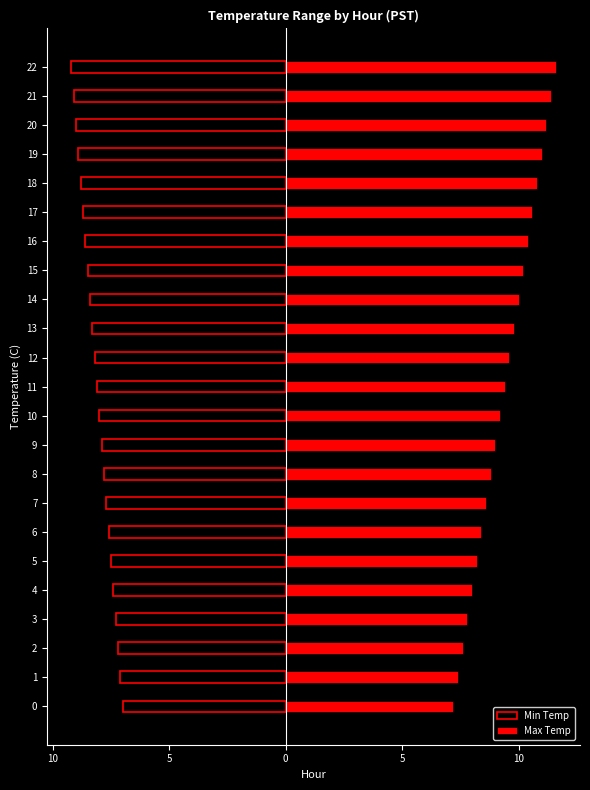

Between 11 and 20, which series saw the biggest shift?

Max Temp